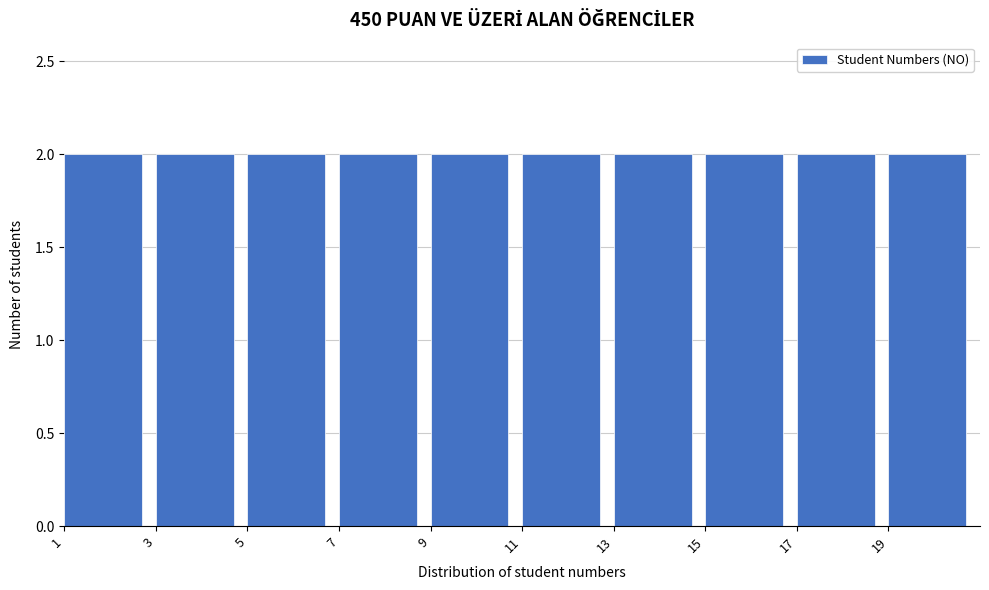

Reading left to right, transcribe this chart: for each bar, give the range it covers on the x-axis and its height. The values are not printed on the chart, so give them approximately, as read against the axis.

1 to 3: 2
3 to 5: 2
5 to 7: 2
7 to 9: 2
9 to 11: 2
11 to 13: 2
13 to 15: 2
15 to 17: 2
17 to 19: 2
19 to 21: 2